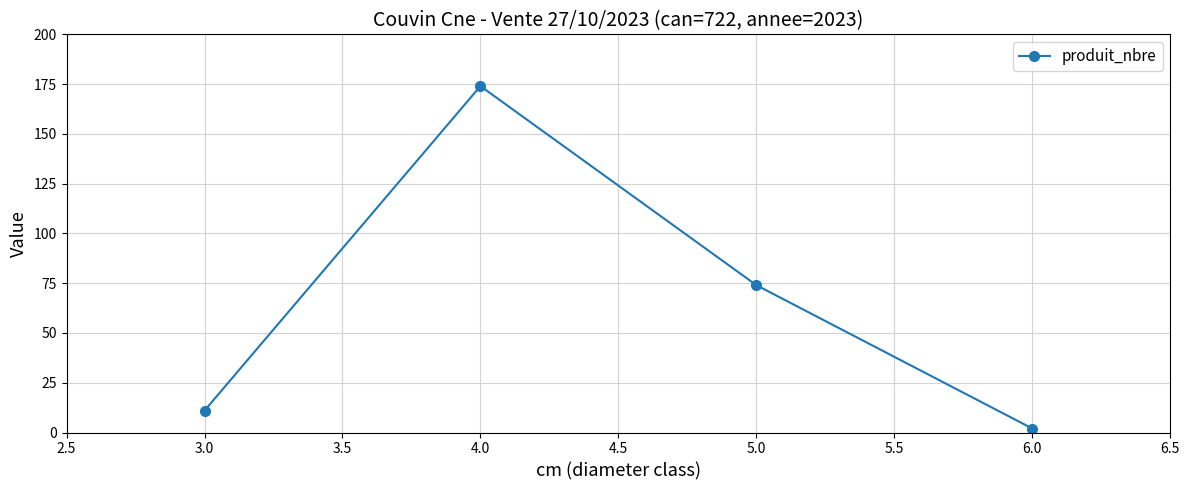

How many data points does each series have?

4